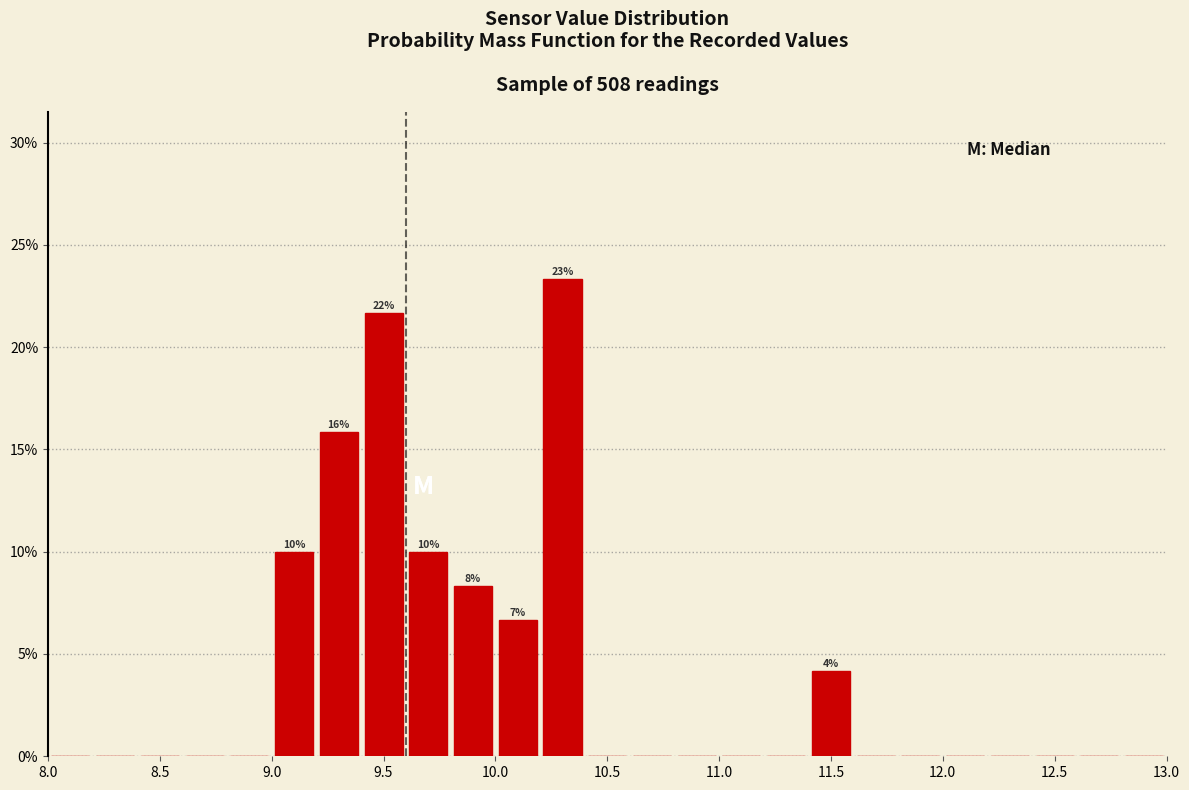

Over which range of the x-axis is the bar tallest?

10.2 to 10.4